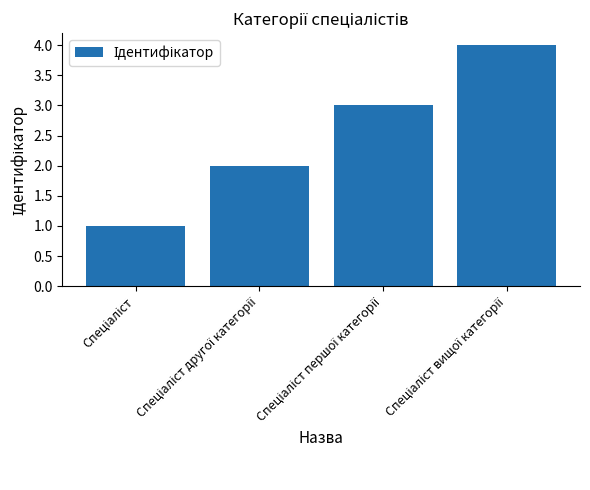

What is the maximum value shown in the chart?

4